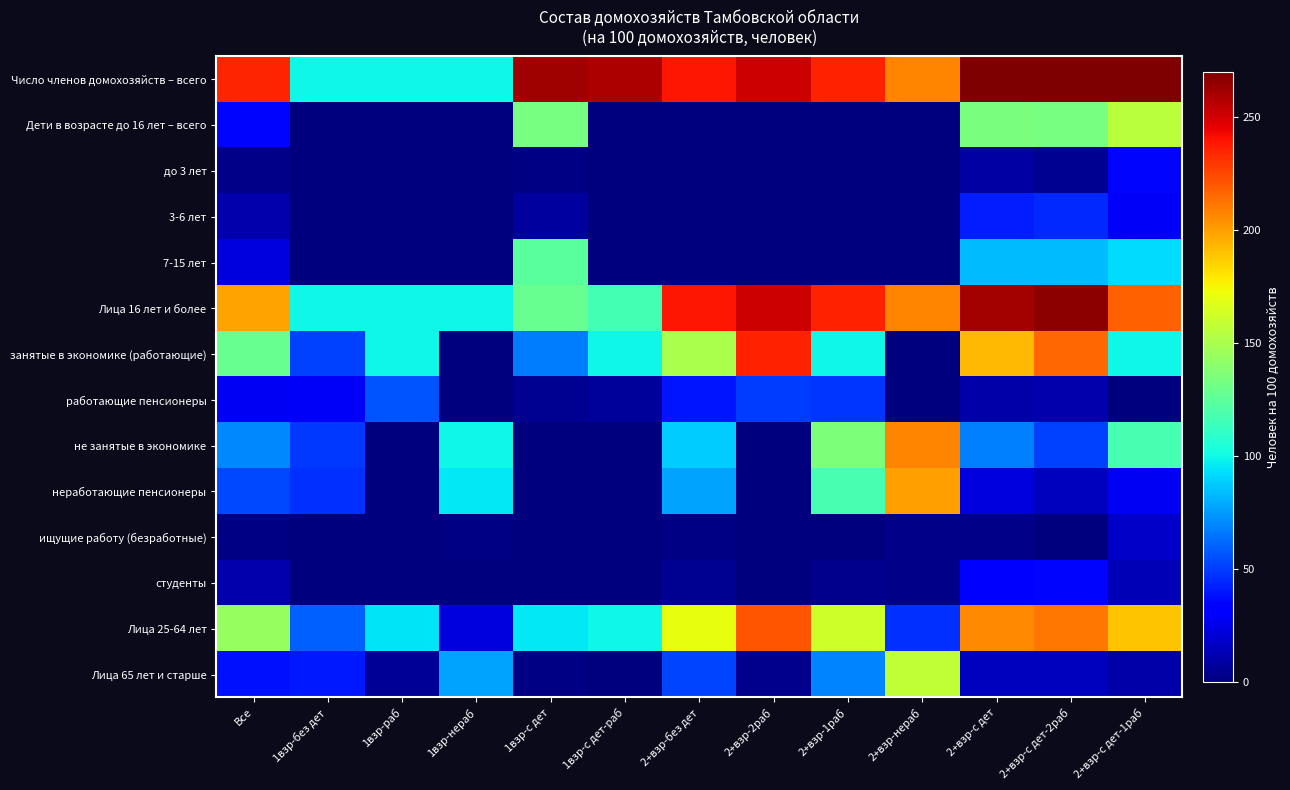

Reading right to left, list all the values displayed in this chart.

Число членов домохозяйств – всего: 2+взр-с дет-1раб=373.5	2+взр-с дет-2раб=400.3	2+взр-с дет=394.8	2+взр-нераб=207.4	2+взр-1раб=235.5	2+взр-2раб=251.9	2+взр-без дет=238.6	1взр-с дет-раб=259.2	1взр-с дет=261.8	1взр-нераб=100.0	1взр-раб=100.0	1взр-без дет=100.0	Все=234.3
Дети в возрасте до 16 лет – всего: 2+взр-с дет-1раб=155.9	2+взр-с дет-2раб=133.6	2+взр-с дет=134.2	2+взр-нераб=0.0	2+взр-1раб=0.0	2+взр-2раб=0.0	2+взр-без дет=0.0	1взр-с дет-раб=0.0	1взр-с дет=133.8	1взр-нераб=0.0	1взр-раб=0.0	1взр-без дет=0.0	Все=35.5
до 3 лет: 2+взр-с дет-1раб=35.2	2+взр-с дет-2раб=4.8	2+взр-с дет=9.1	2+взр-нераб=0.0	2+взр-1раб=0.0	2+взр-2раб=0.0	2+взр-без дет=0.0	1взр-с дет-раб=0.0	1взр-с дет=1.8	1взр-нераб=0.0	1взр-раб=0.0	1взр-без дет=0.0	Все=2.3
3-6 лет: 2+взр-с дет-1раб=28.7	2+взр-с дет-2раб=45.2	2+взр-с дет=41.5	2+взр-нераб=0.0	2+взр-1раб=0.0	2+взр-2раб=0.0	2+взр-без дет=0.0	1взр-с дет-раб=0.0	1взр-с дет=7.8	1взр-нераб=0.0	1взр-раб=0.0	1взр-без дет=0.0	Все=10.6
7-15 лет: 2+взр-с дет-1раб=92.0	2+взр-с дет-2раб=83.6	2+взр-с дет=83.6	2+взр-нераб=0.0	2+взр-1раб=0.0	2+взр-2раб=0.0	2+взр-без дет=0.0	1взр-с дет-раб=0.0	1взр-с дет=124.2	1взр-нераб=0.0	1взр-раб=0.0	1взр-без дет=0.0	Все=22.5
Лица 16 лет и более: 2+взр-с дет-1раб=217.6	2+взр-с дет-2раб=266.7	2+взр-с дет=260.6	2+взр-нераб=207.4	2+взр-1раб=235.5	2+взр-2раб=251.9	2+взр-без дет=238.6	1взр-с дет-раб=117.0	1взр-с дет=128.0	1взр-нераб=100.0	1взр-раб=100.0	1взр-без дет=100.0	Все=198.9
занятые в экономике (работающие): 2+взр-с дет-1раб=100.0	2+взр-с дет-2раб=215.5	2+взр-с дет=192.7	2+взр-нераб=0.0	2+взр-1раб=100.0	2+взр-2раб=236.2	2+взр-без дет=150.4	1взр-с дет-раб=100.0	1взр-с дет=66.6	1взр-нераб=0.0	1взр-раб=100.0	1взр-без дет=51.2	Все=128.6
работающие пенсионеры: 2+взр-с дет-1раб=0.0	2+взр-с дет-2раб=11.5	2+взр-с дет=9.5	2+взр-нераб=0.0	2+взр-1раб=47.6	2+взр-2раб=50.0	2+взр-без дет=39.8	1взр-с дет-раб=7.1	1взр-с дет=4.7	1взр-нераб=0.0	1взр-раб=56.3	1взр-без дет=28.8	Все=28.3
не занятые в экономике: 2+взр-с дет-1раб=117.6	2+взр-с дет-2раб=51.2	2+взр-с дет=67.9	2+взр-нераб=207.4	2+взр-1раб=135.5	2+взр-2раб=0.0	2+взр-без дет=88.2	1взр-с дет-раб=0.0	1взр-с дет=0.0	1взр-нераб=100.0	1взр-раб=0.0	1взр-без дет=48.8	Все=70.2
неработающие пенсионеры: 2+взр-с дет-1раб=27.5	2+взр-с дет-2раб=15.4	2+взр-с дет=22.2	2+взр-нераб=200.0	2+взр-1раб=117.9	2+взр-2раб=0.0	2+взр-без дет=77.3	1взр-с дет-раб=0.0	1взр-с дет=0.0	1взр-нераб=96.0	1взр-раб=0.0	1взр-без дет=46.9	Все=53.2
ищущие работу (безработные): 2+взр-с дет-1раб=17.5	2+взр-с дет-2раб=0.0	2+взр-с дет=2.6	2+взр-нераб=2.9	2+взр-1раб=0.3	2+взр-2раб=0.0	2+взр-без дет=1.3	1взр-с дет-раб=0.0	1взр-с дет=0.0	1взр-нераб=2.1	1взр-раб=0.0	1взр-без дет=1.0	Все=1.5
студенты: 2+взр-с дет-1раб=13.4	2+взр-с дет-2раб=35.8	2+взр-с дет=33.3	2+взр-нераб=2.3	2+взр-1раб=3.6	2+взр-2раб=0.0	2+взр-без дет=4.9	1взр-с дет-раб=0.0	1взр-с дет=0.0	1взр-нераб=0.0	1взр-раб=0.0	1взр-без дет=0.0	Все=10.8
Лица 25-64 лет: 2+взр-с дет-1раб=189.7	2+взр-с дет-2раб=211.9	2+взр-с дет=206.7	2+взр-нераб=47.4	2+взр-1раб=162.2	2+взр-2раб=221.1	2+взр-без дет=170.5	1взр-с дет-раб=100.0	1взр-с дет=95.3	1взр-нераб=23.0	1взр-раб=94.5	1взр-без дет=59.6	Все=143.6
Лица 65 лет и старше: 2+взр-с дет-1раб=9.5	2+взр-с дет-2раб=15.4	2+взр-с дет=15.7	2+взр-нераб=157.7	2+взр-1раб=69.5	2+взр-2раб=3.7	2+взр-без дет=52.7	1взр-с дет-раб=0.0	1взр-с дет=1.9	1взр-нераб=77.0	1взр-раб=5.5	1взр-без дет=40.4	Все=38.8